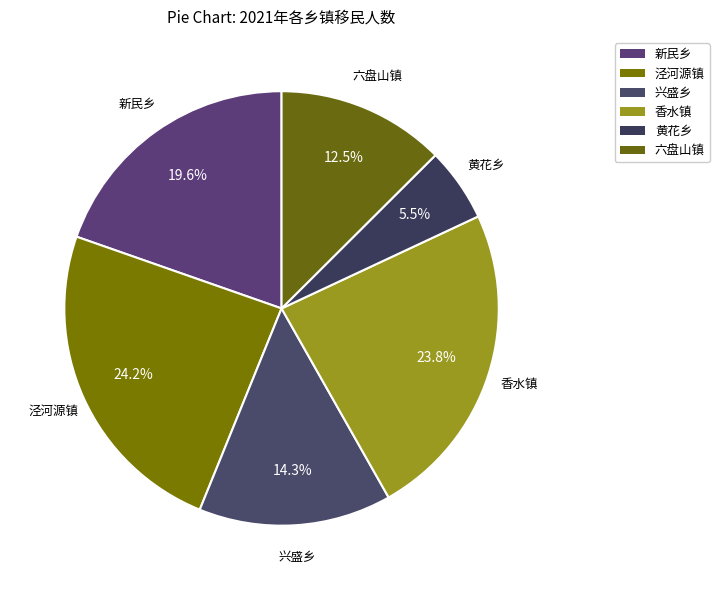

What is the smallest slice in the pie chart?

黄花乡